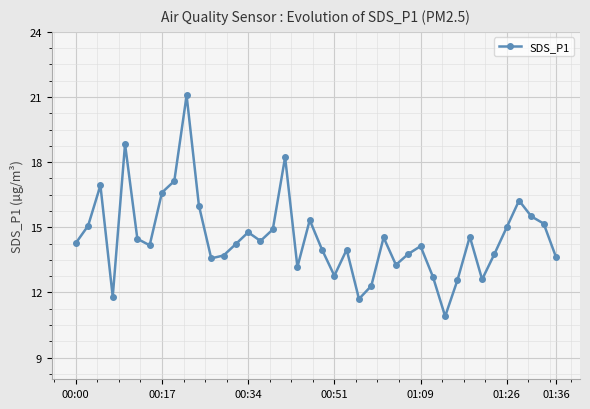

What is the maximum value shown in the chart?

21.1